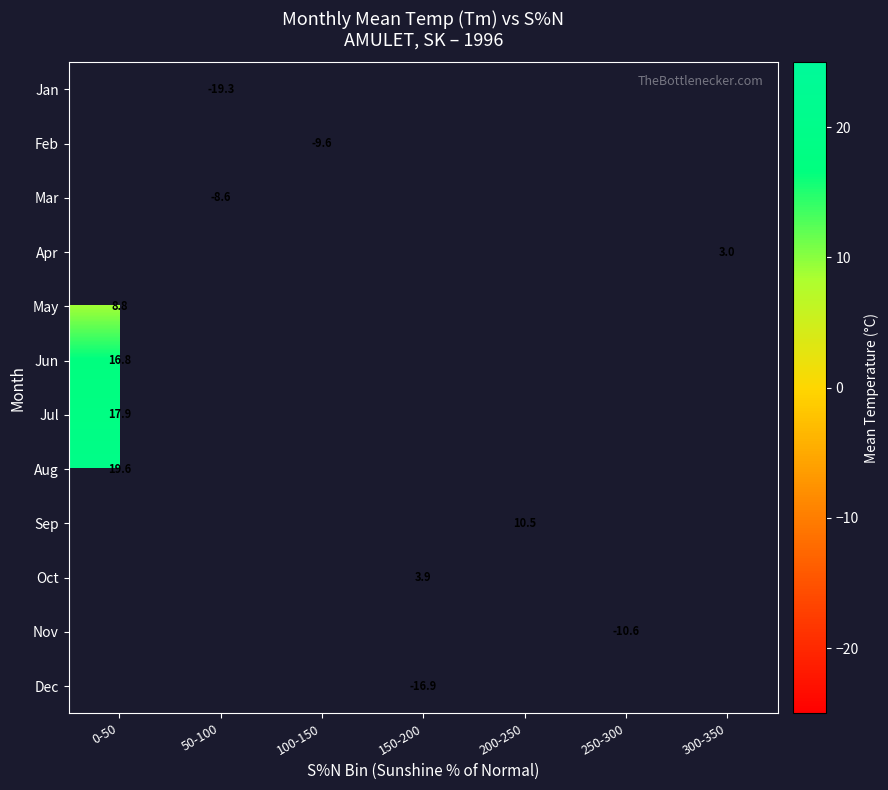

Is it true that Mar equals -11.5 at 50-100?

False